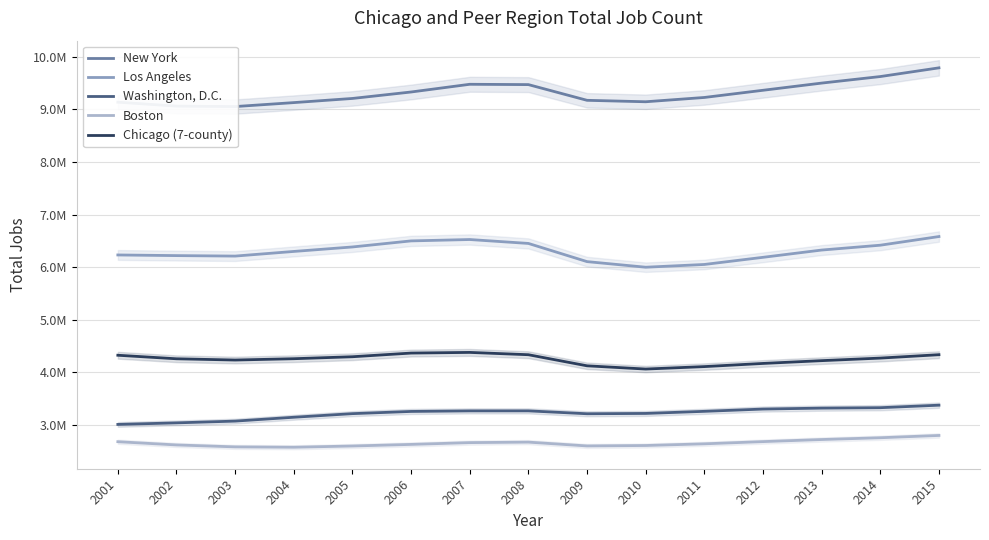

Where is Boston nearest to the value 2684585?

2012